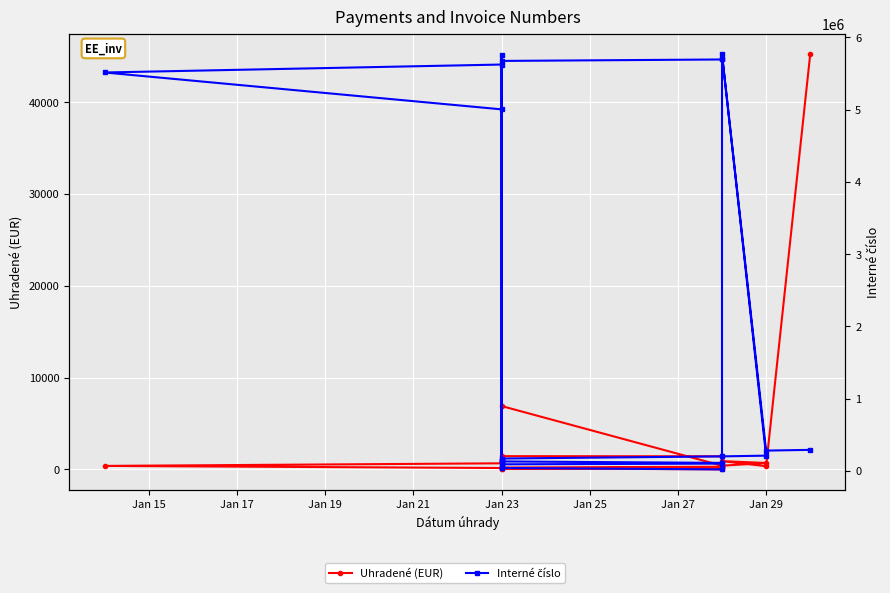

What are all the series names shown in the legend?

Uhradené (EUR), Interné číslo